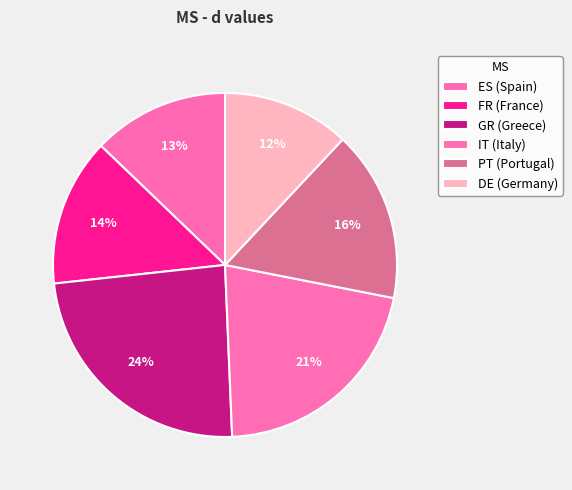

To the nearest percent, what percentage of the pie is DE (Germany)?

12%